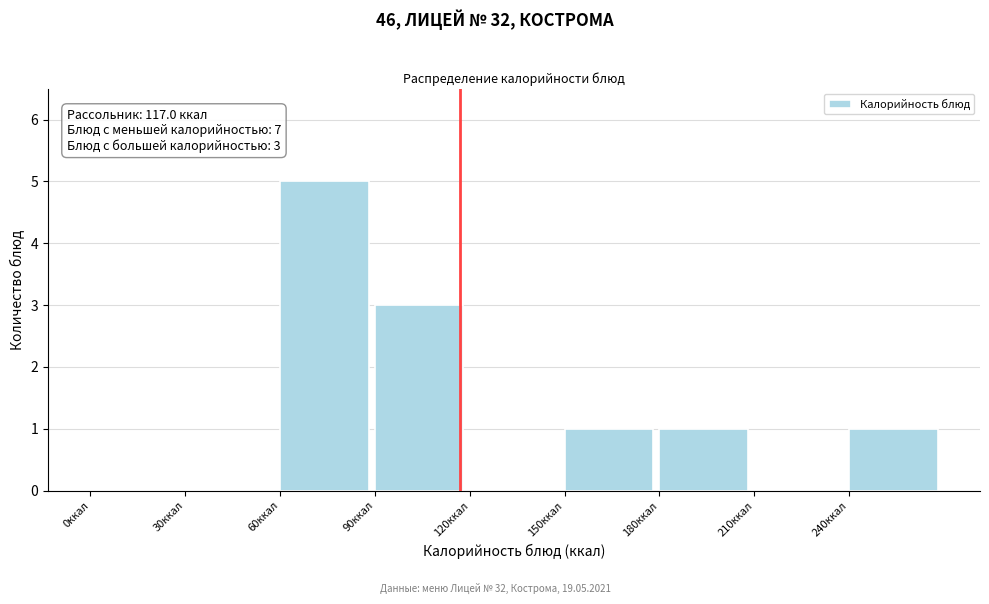

Over which range of the x-axis is the bar tallest?

60 to 90